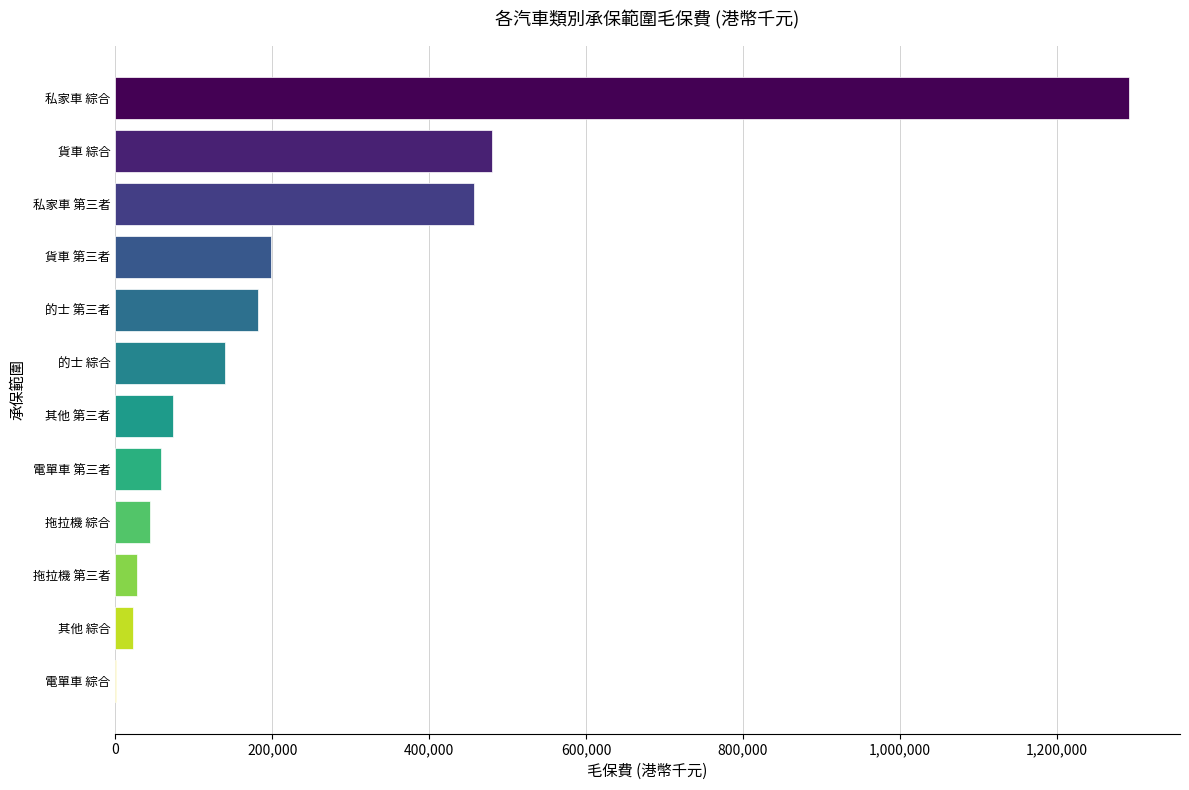

Approximately how many times larger is the value at 私家車 第三者 compared to 貨車 第三者?

2.3